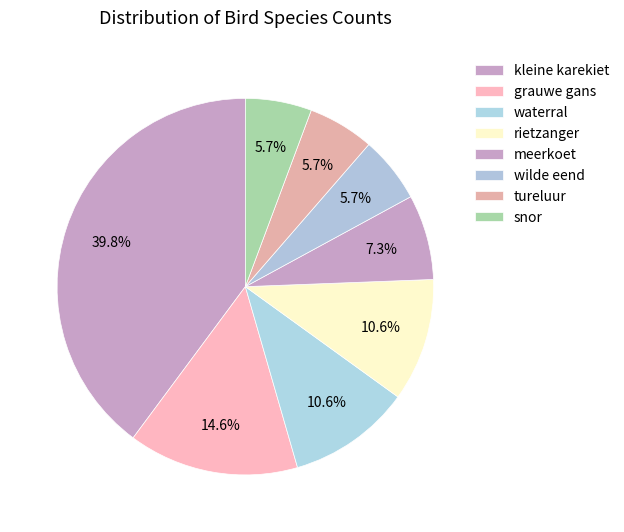

Does any single category account for the majority?

No